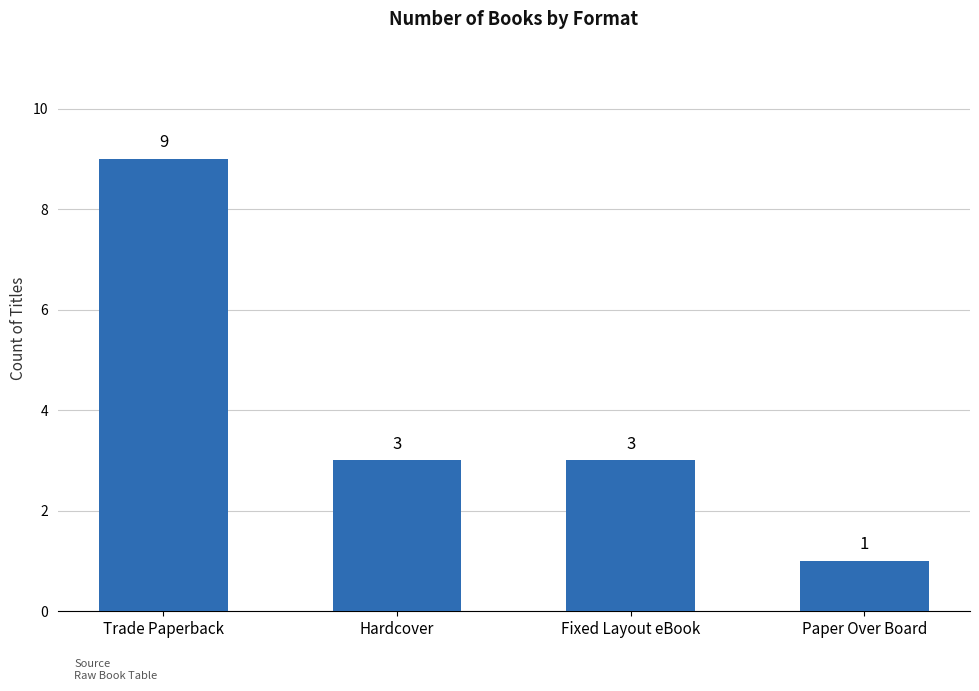

Approximately how many times larger is the value at Hardcover compared to Fixed Layout eBook?

1.0